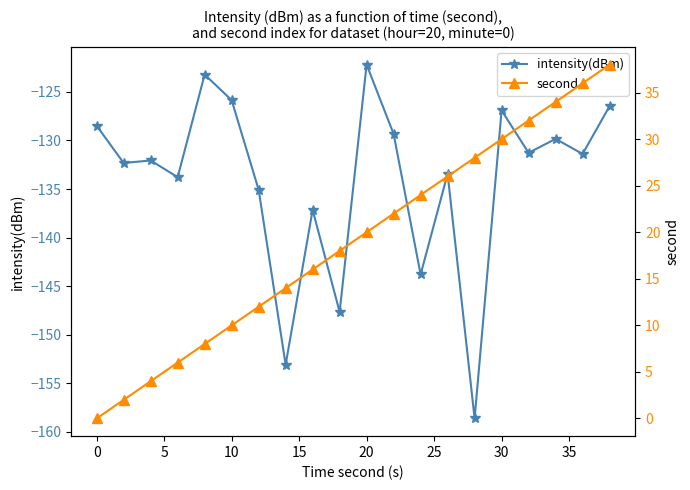

Rank the series by their maximum value, from highest to lowest.

second, intensity(dBm)